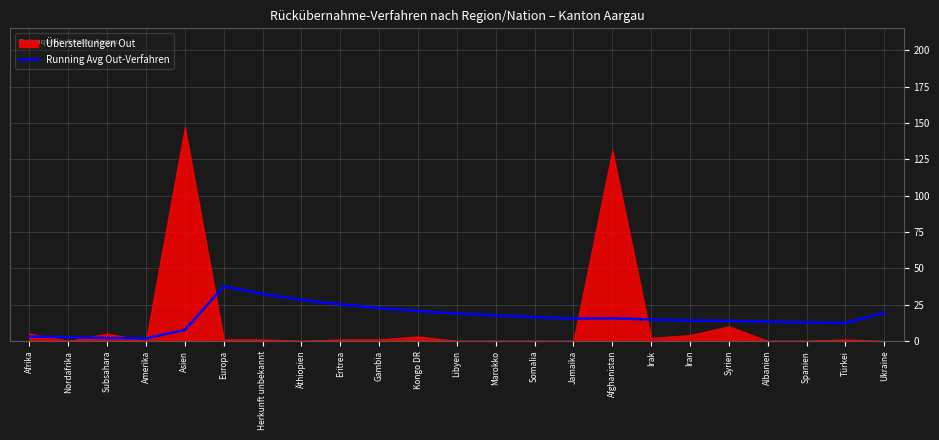

What value does the Running Avg Out-Verfahren series have at Jamaika?

15.3